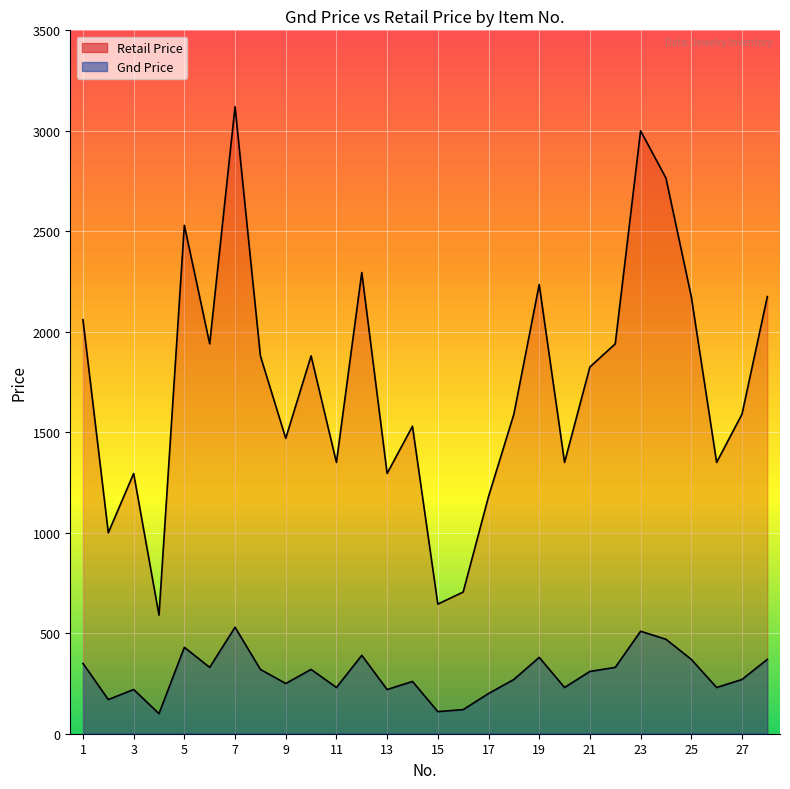

What is the difference between the highest and lowest values at 2?

830